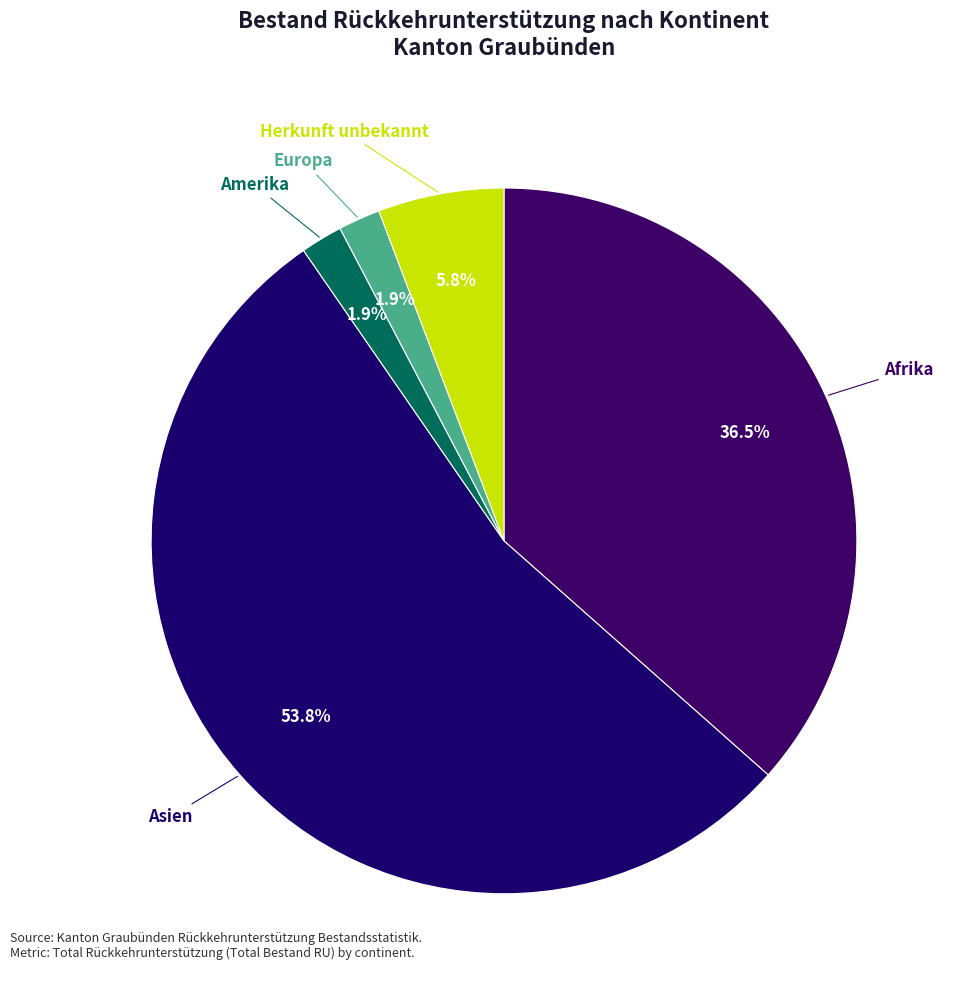

How many segments does this pie chart have?

5